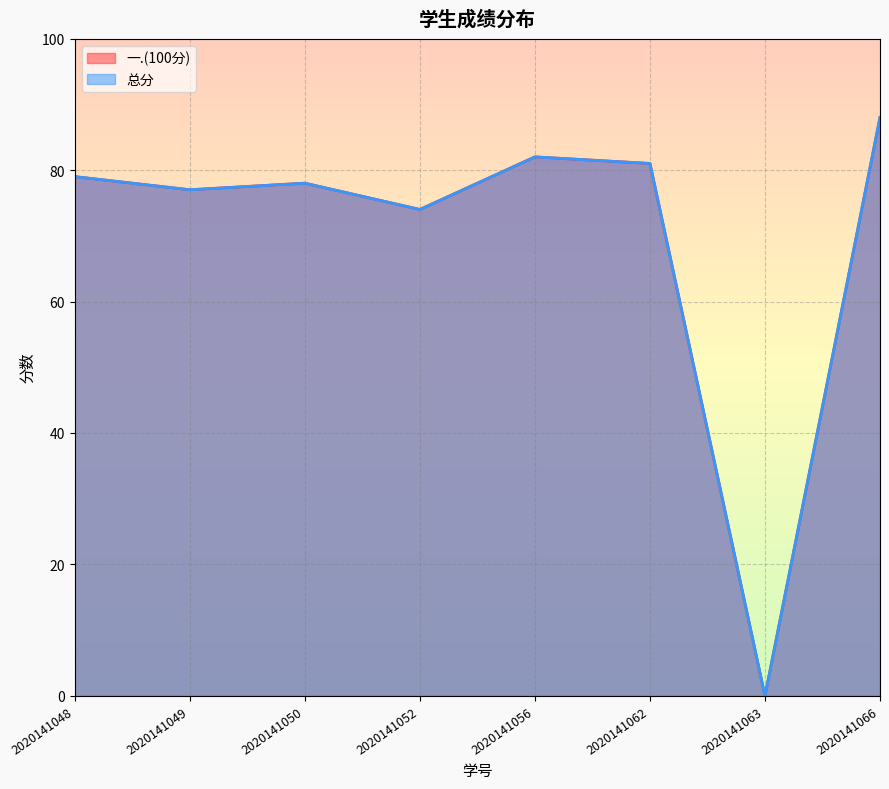

What is the sum of the 总分 values at 2020141056 and 2020141066?

170